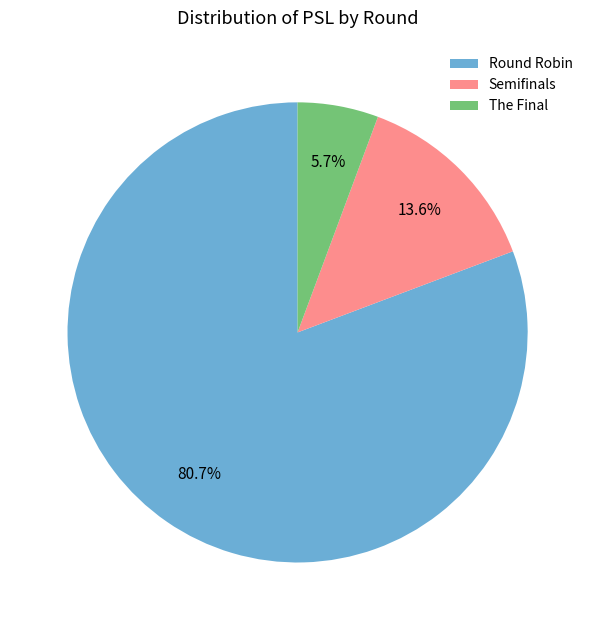

To the nearest percent, what portion does Semifinals represent?

14%